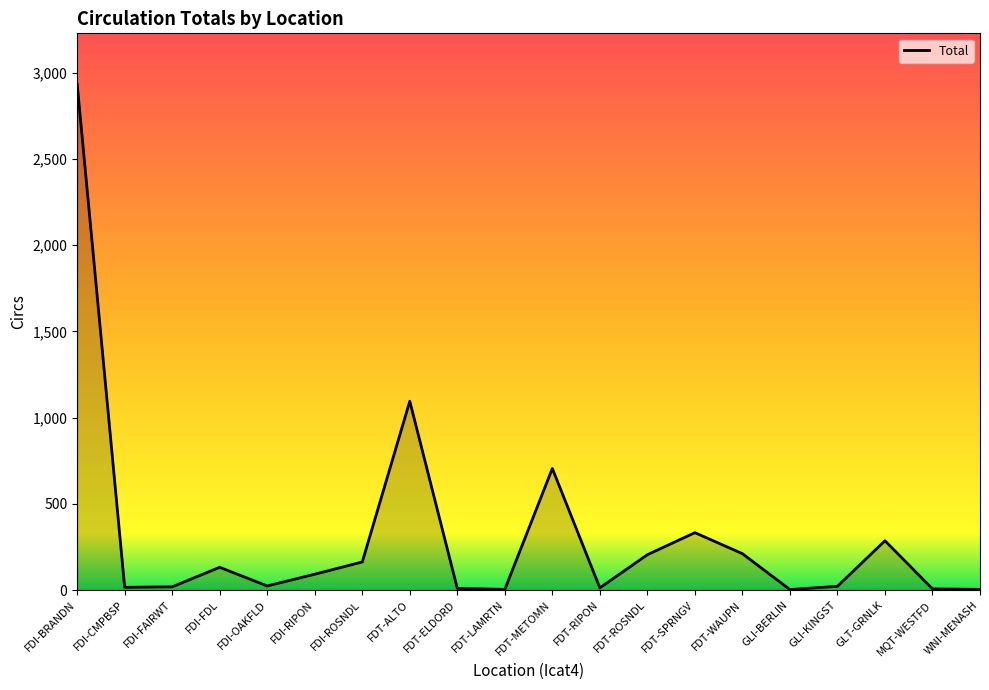

What is the label of the 5th point from the right?

GLI-BERLIN